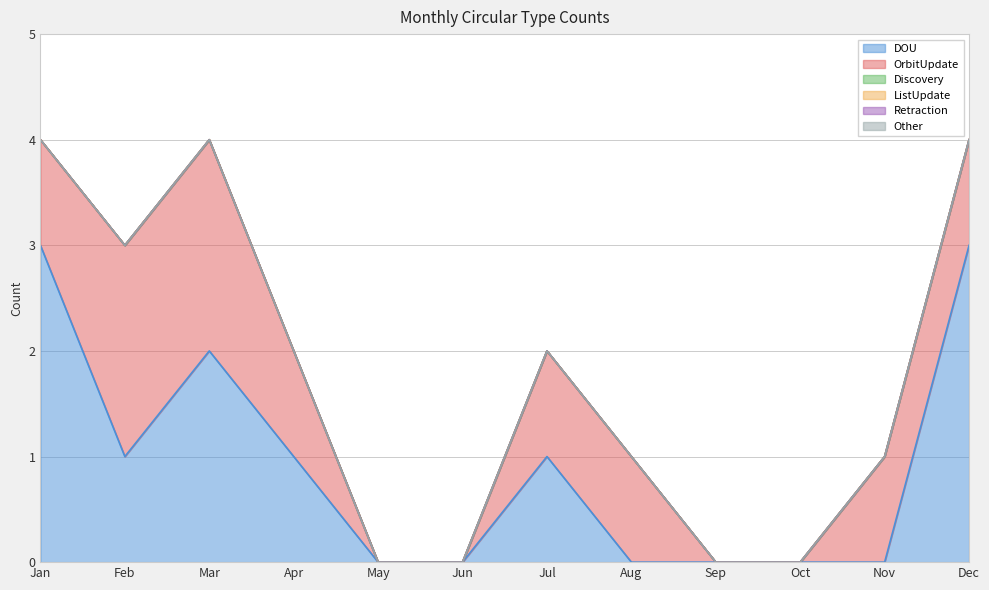

Reading left to right, extract all data points from this chart.

DOU: 3	1	2	1	0	0	1	0	0	0	0	3
OrbitUpdate: 1	2	2	1	0	0	1	1	0	0	1	1
Discovery: 0	0	0	0	0	0	0	0	0	0	0	0
ListUpdate: 0	0	0	0	0	0	0	0	0	0	0	0
Retraction: 0	0	0	0	0	0	0	0	0	0	0	0
Other: 0	0	0	0	0	0	0	0	0	0	0	0